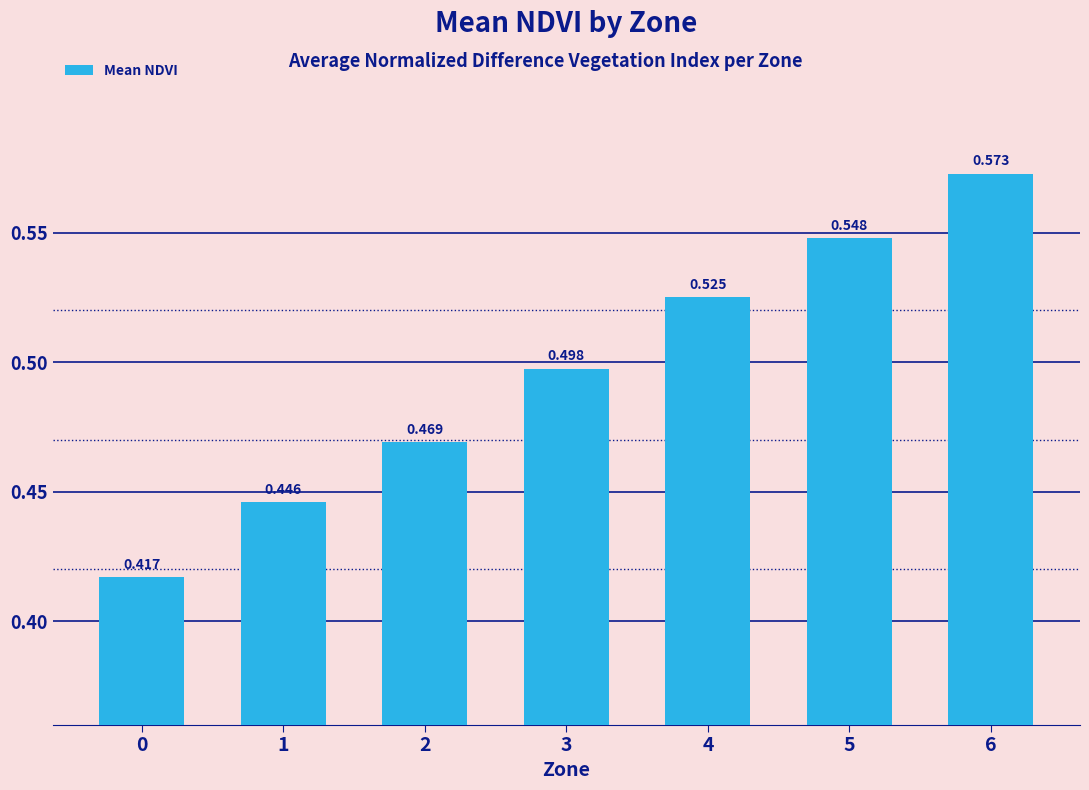

Between 3 and 5, which is larger?

5